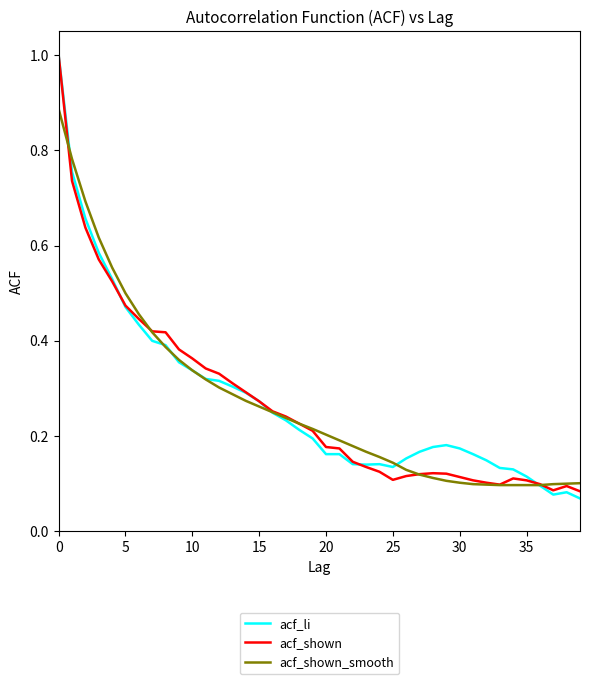

What are all the series names shown in the legend?

acf_li, acf_shown, acf_shown_smooth